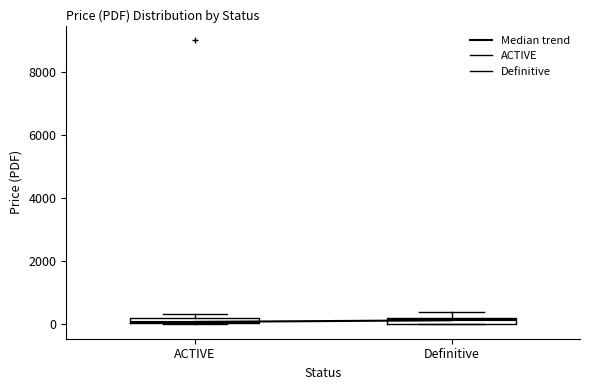

Where is the lower edge of the box for Definitive on the y-axis? The values are not printed on the chart, so give them approximately, as read against the axis.

0